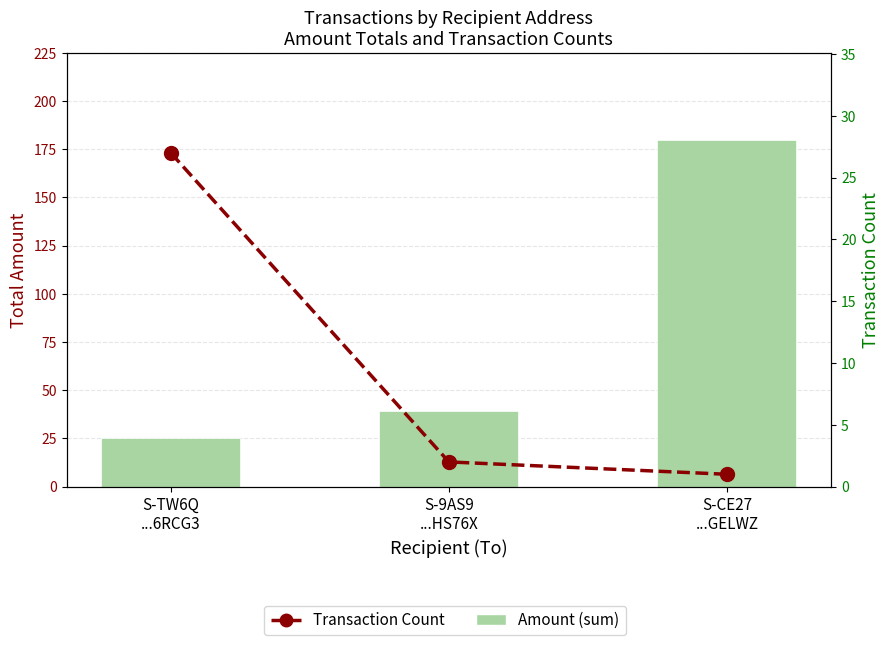

Are the bars grouped side by side (vs. stacked)?

Yes